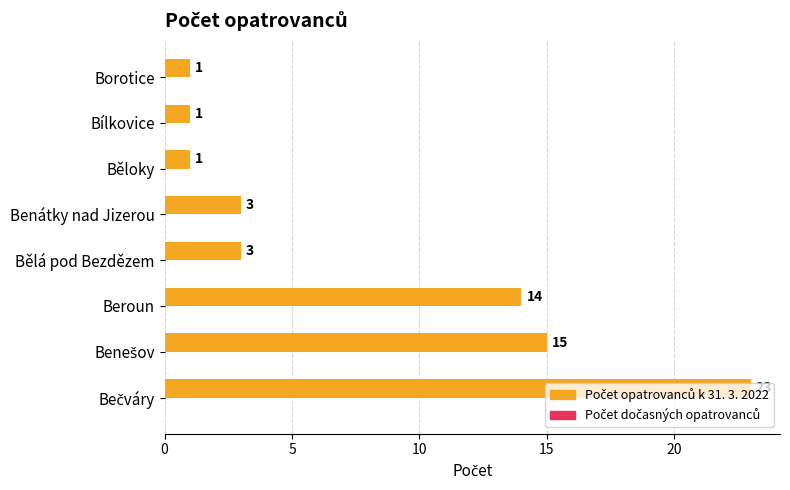

What is the sum of the values at Bělá pod Bezdězem and Benátky nad Jizerou?

6